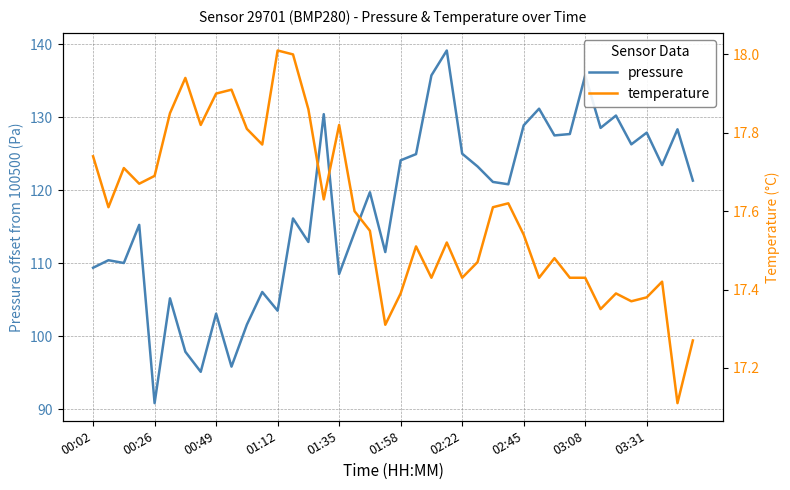

True or false: temperature and pressure cross at least once.

False